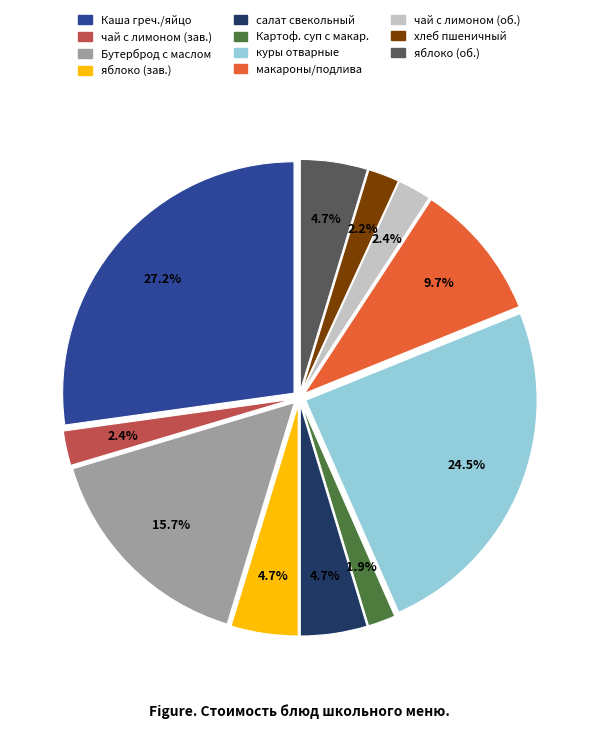

Between салат свекольный and хлеб пшеничный, which is larger?

салат свекольный